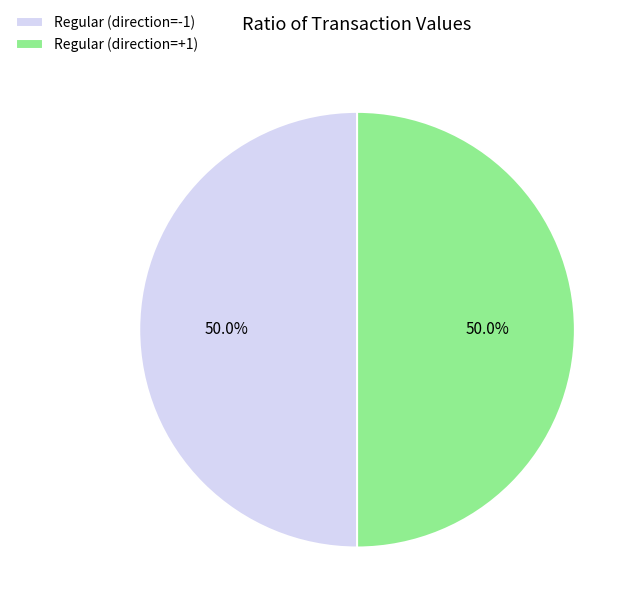

What percentage do Regular (direction=+1) and Regular (direction=-1) together represent?

100.0%